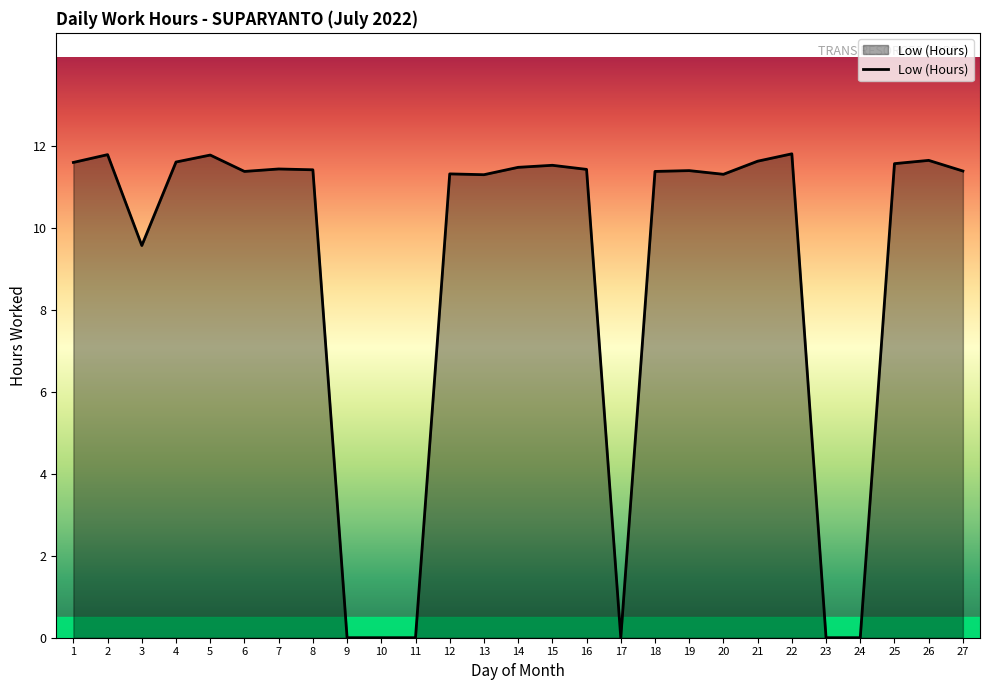

What is the change in value from 12 to 17?

-11.3